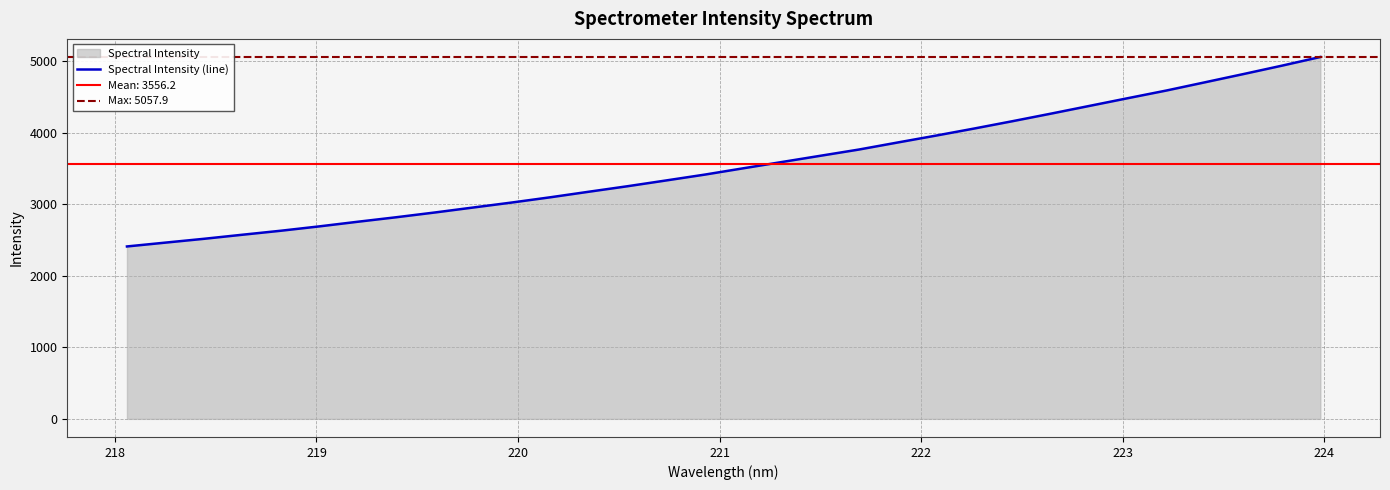

What is the lowest value of the Spectral Intensity (line) series?

2409.8